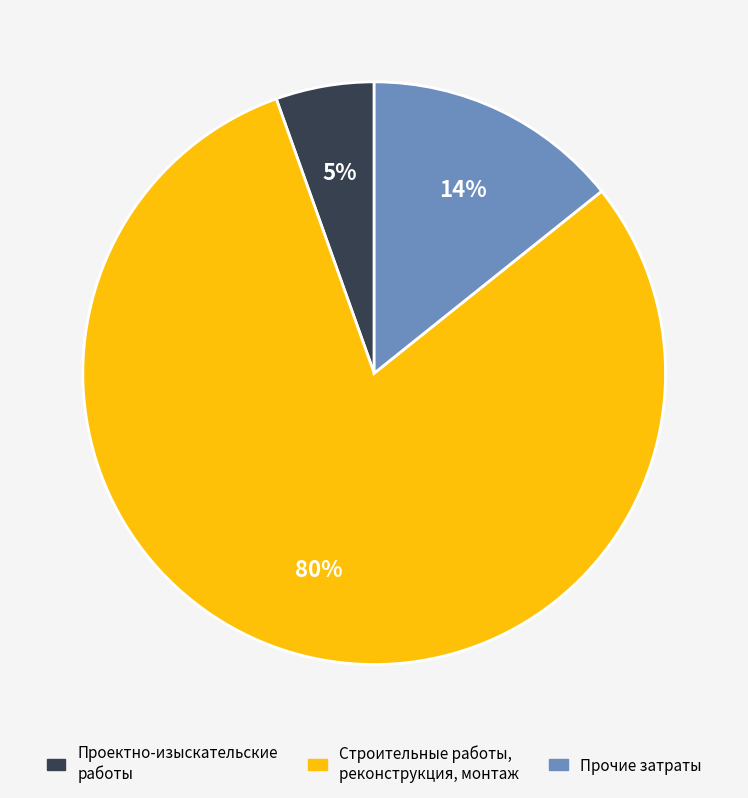

Is there a majority slice in this chart?

Yes